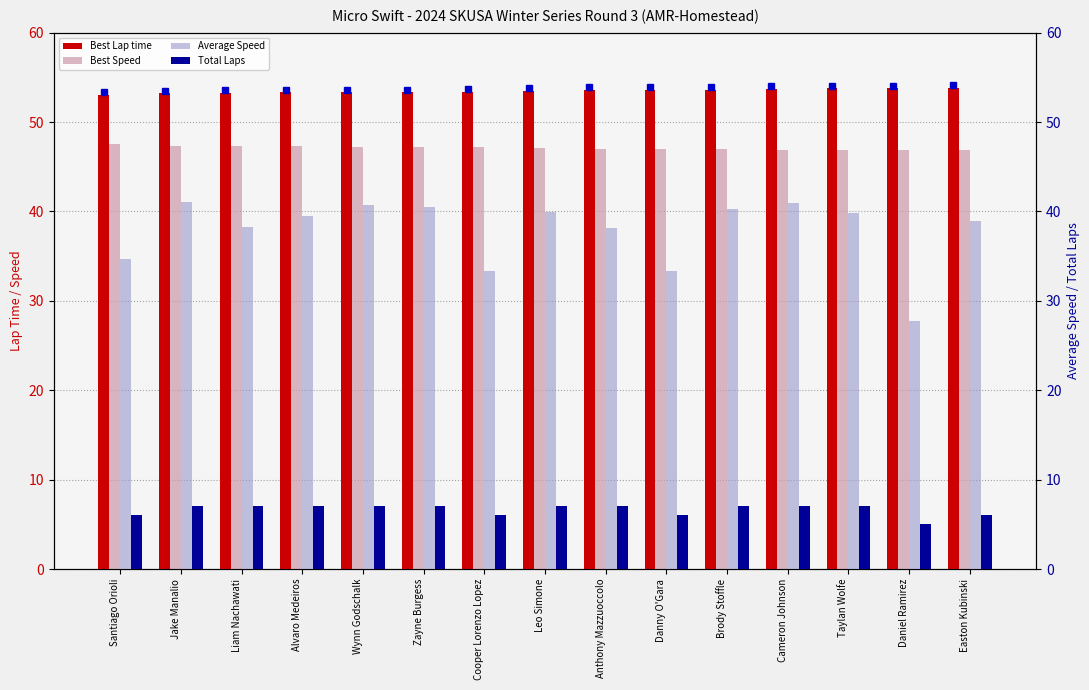

How many groups of bars are there?

15